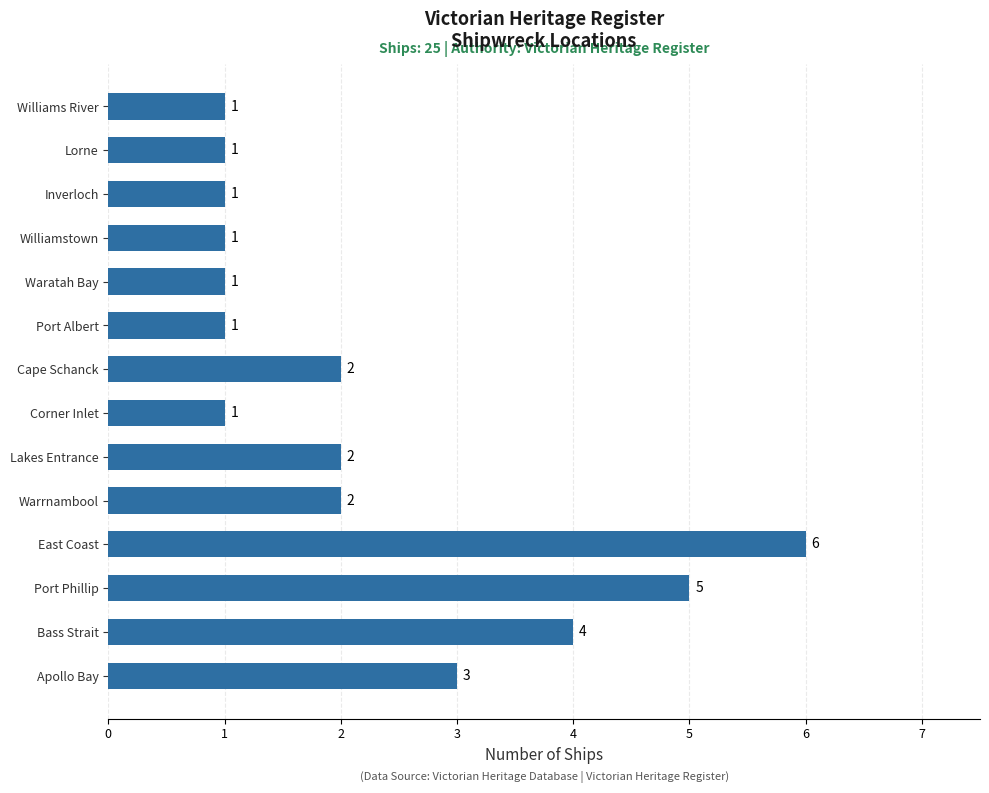

Reading bottom to top, extract all data points from this chart.

Apollo Bay=3	Bass Strait=4	Port Phillip=5	East Coast=6	Warrnambool=2	Lakes Entrance=2	Corner Inlet=1	Cape Schanck=2	Port Albert=1	Waratah Bay=1	Williamstown=1	Inverloch=1	Lorne=1	Williams River=1